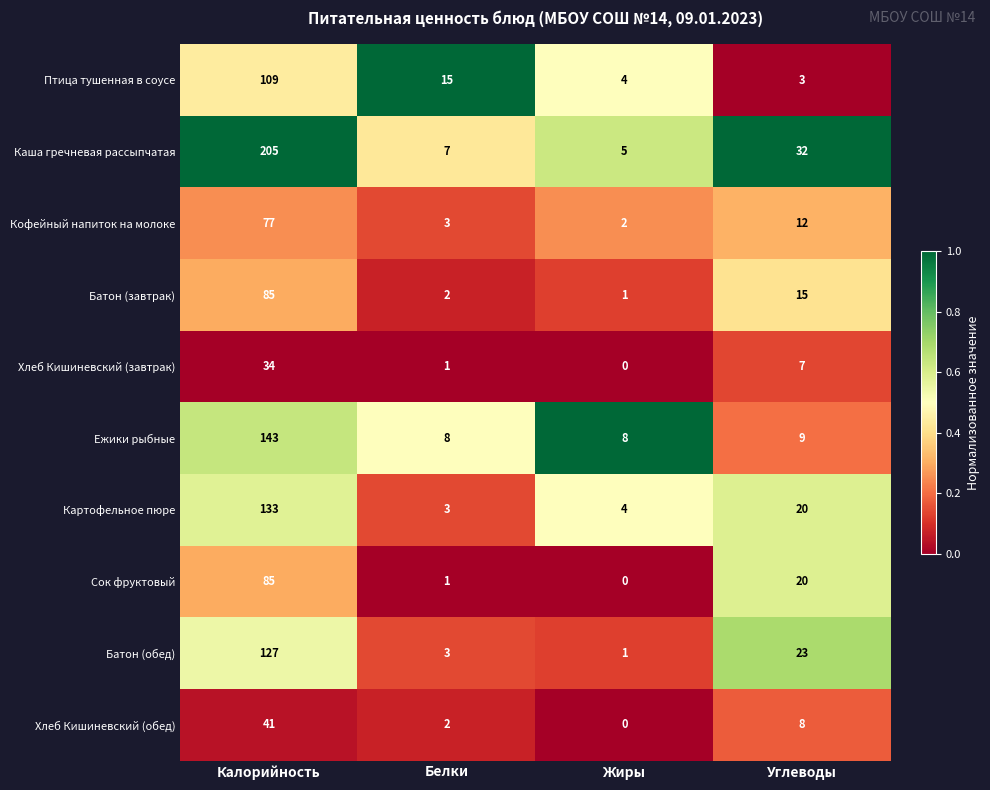

The Каша гречневая рассыпчатая series shows 32 at Углеводы. True or false?

True